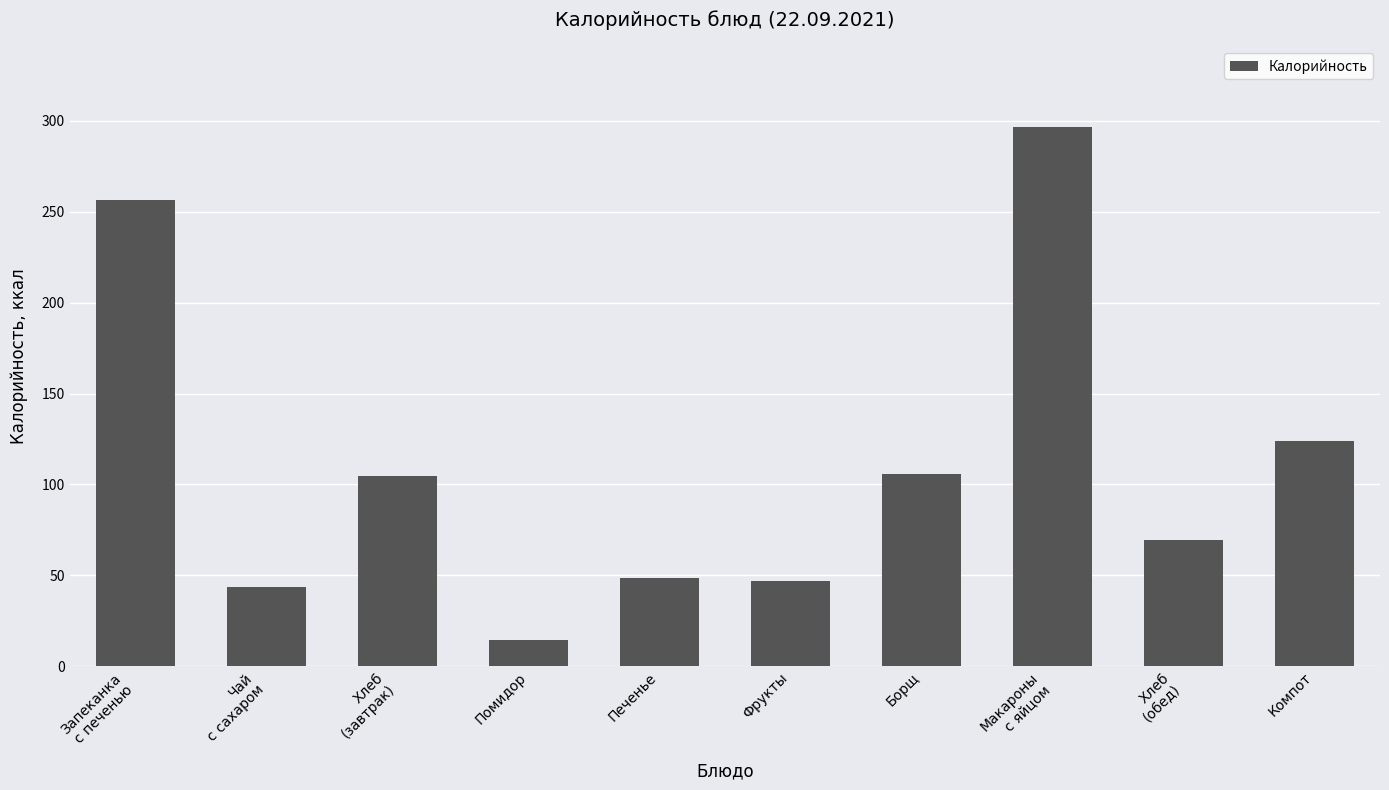

How many data points does each series have?

10